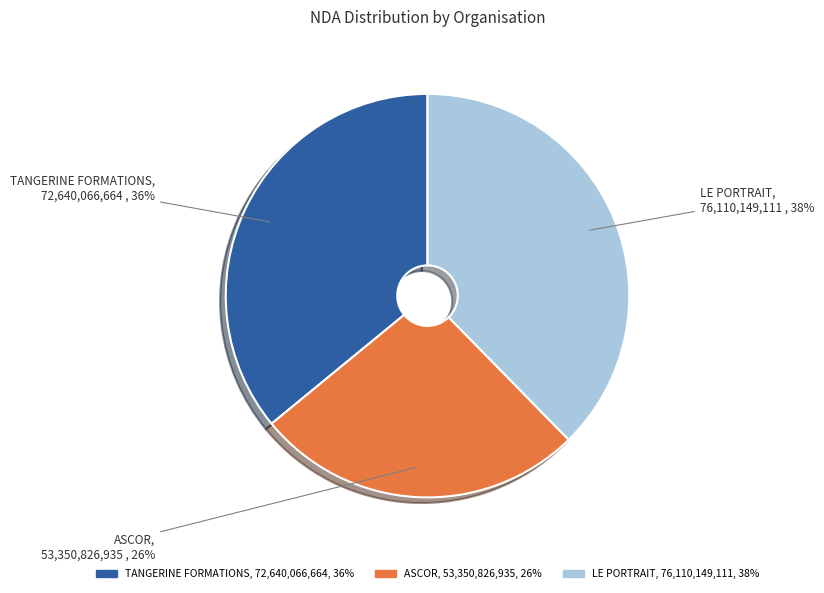

To the nearest percent, what is the difference between the TANGERINE FORMATIONS and ASCOR slice percentages?

10%